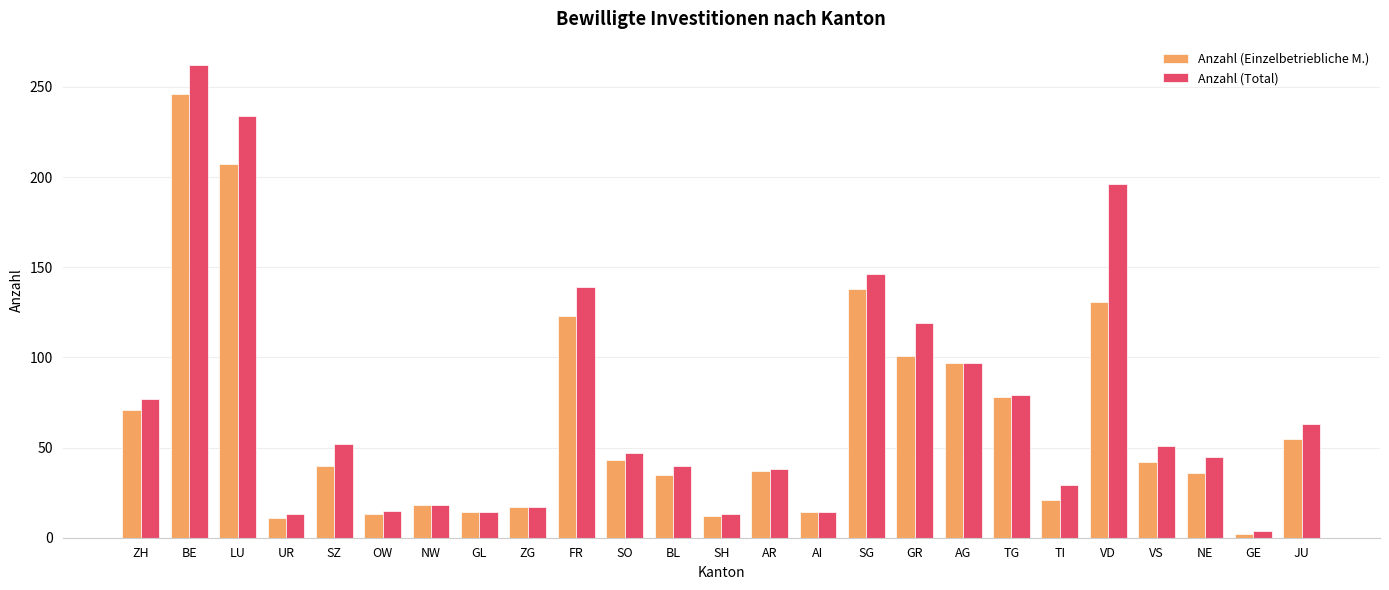

Which series has the widest spread of values?

Anzahl (Total)